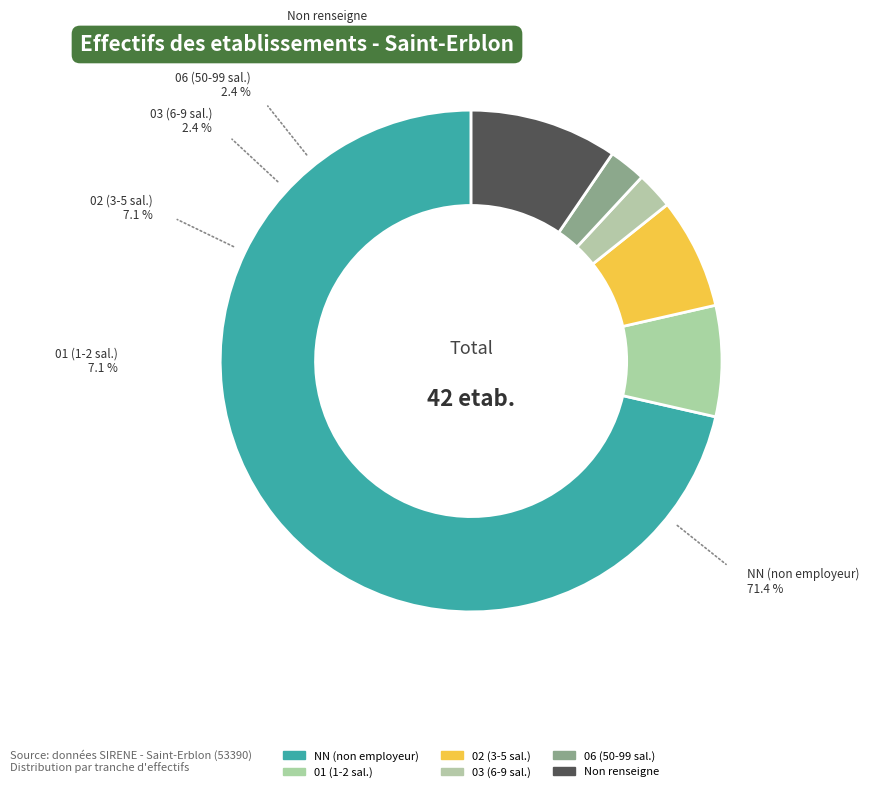

To the nearest percent, what is the average slice percentage?

17%